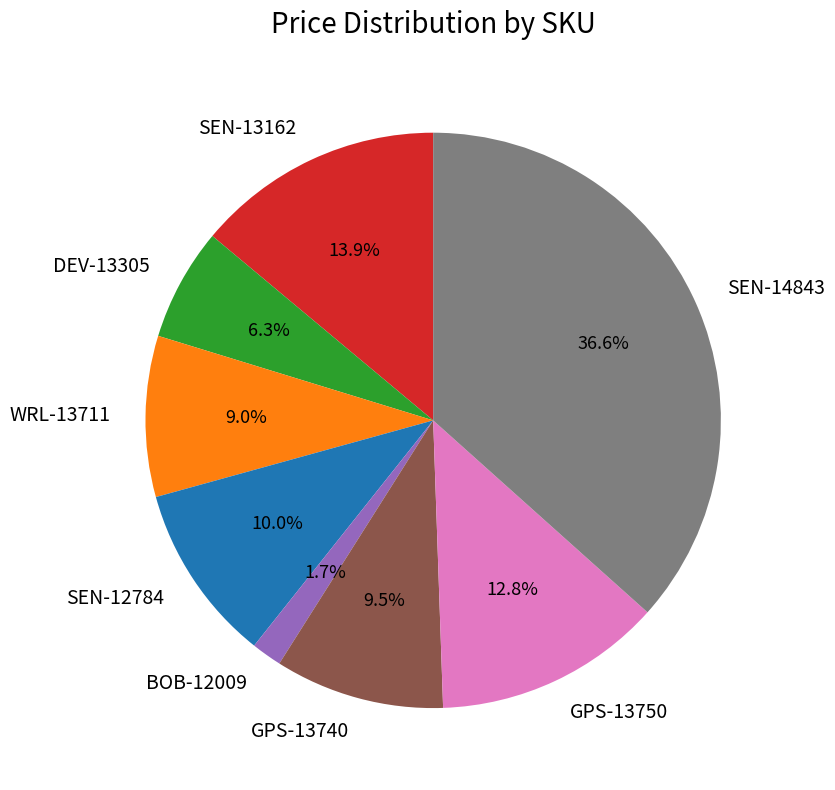

Is DEV-13305 the majority of the pie?

No